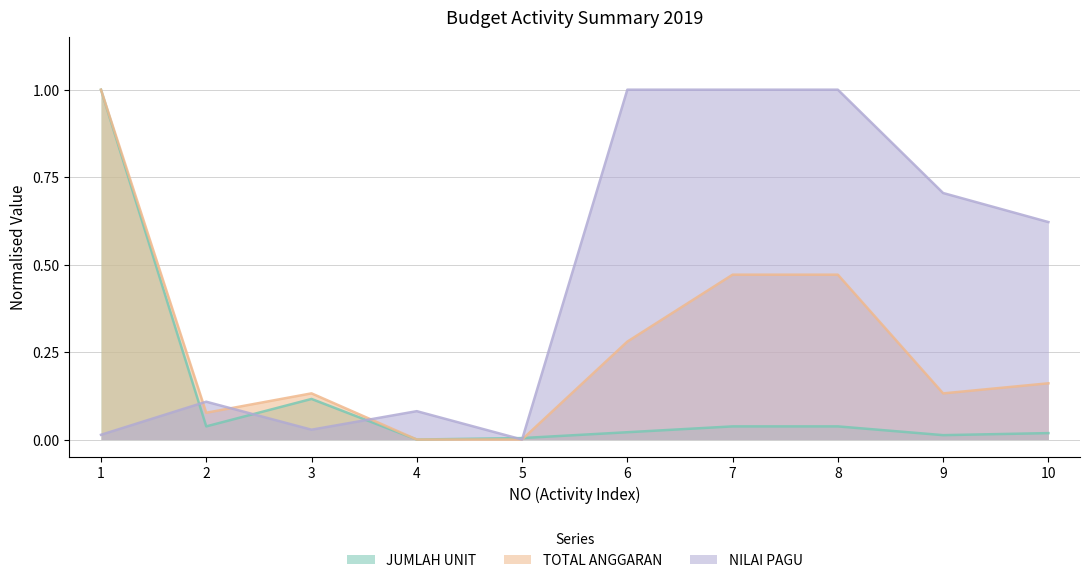

How many positive values does the TOTAL ANGGARAN series have?

8